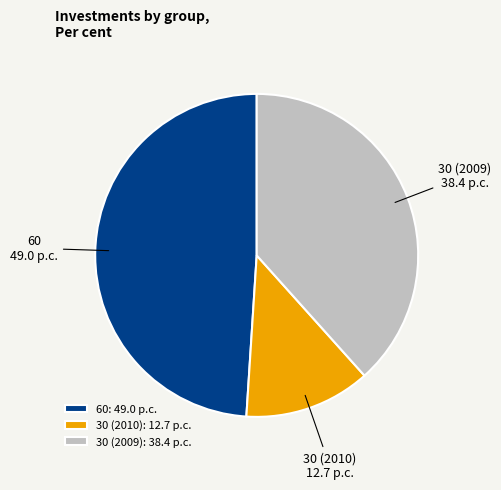

Is 30 (2009) the majority of the pie?

No